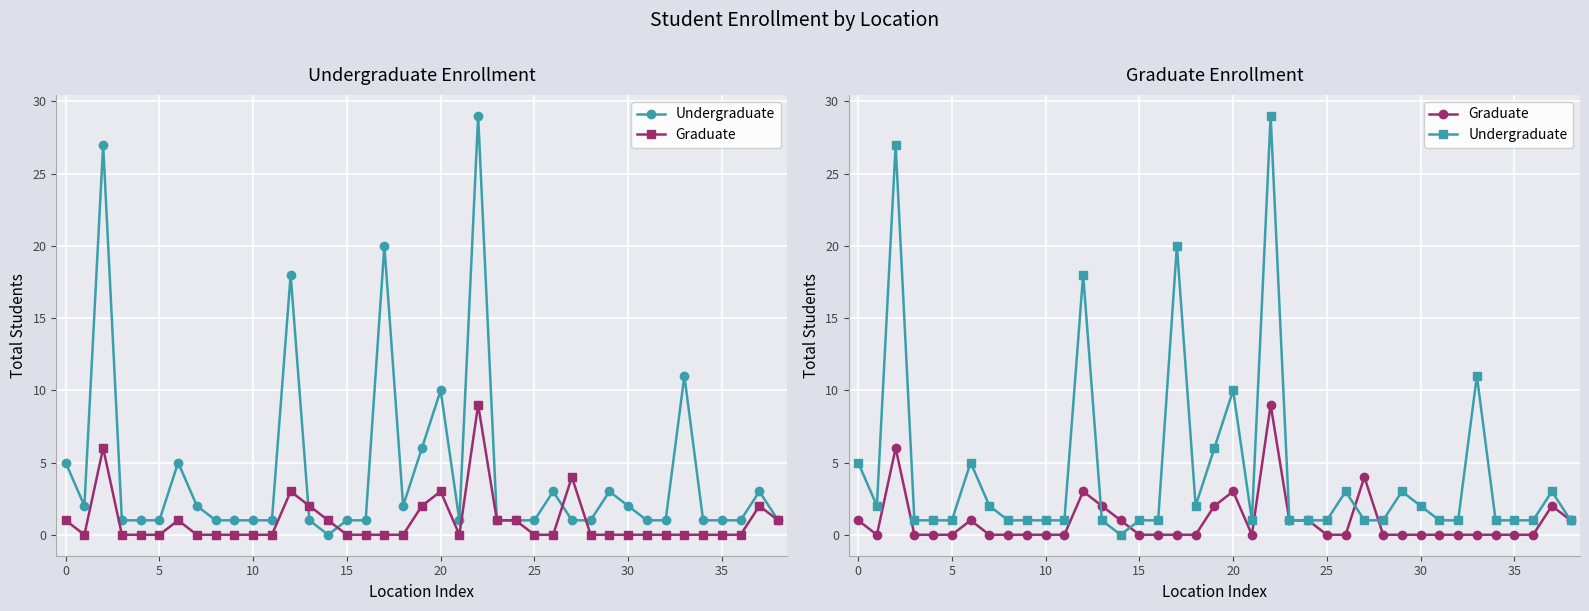

How many series are shown in this chart?

2